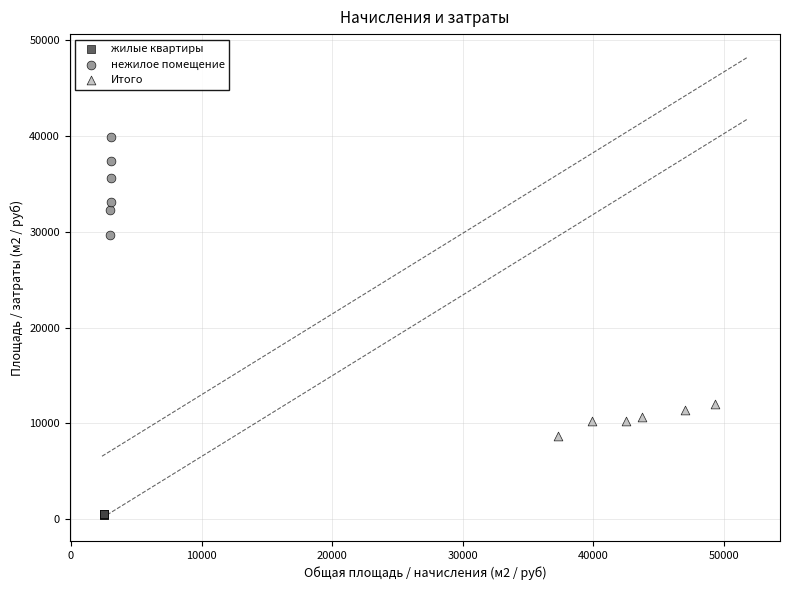

What are all the series names shown in the legend?

жилые квартиры, нежилое помещение, Итого